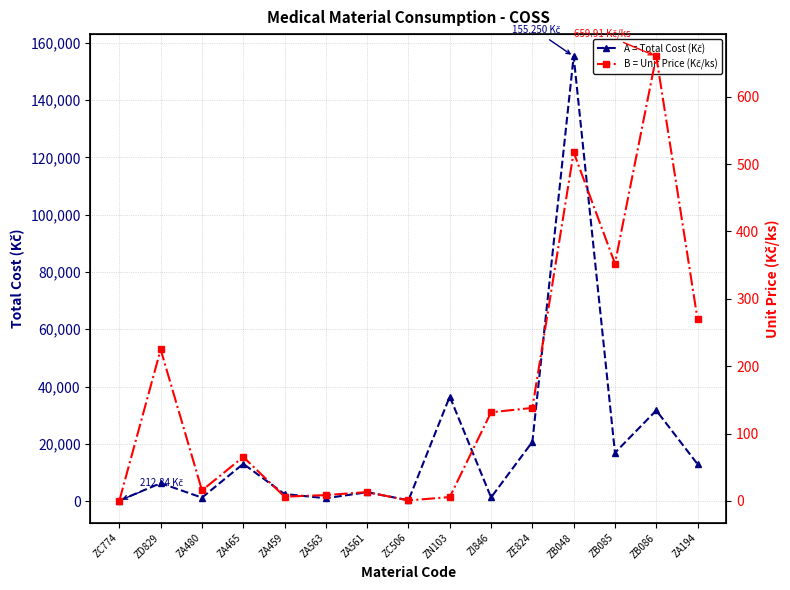

At which label does B = Unit Price (Kč/ks) reach its minimum?

ZC774